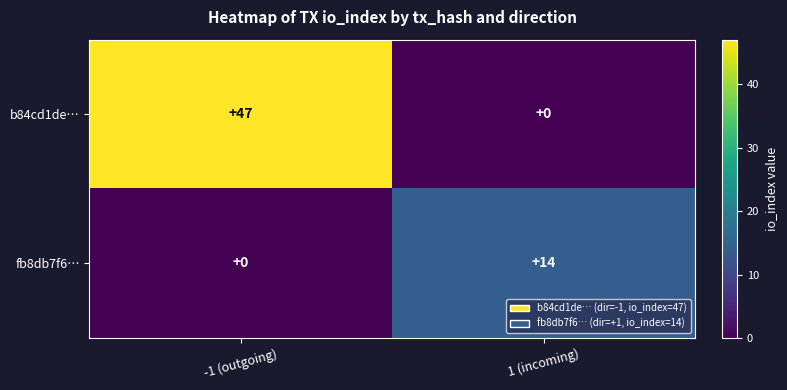

What is the total value across all series at -1 (outgoing)?

47